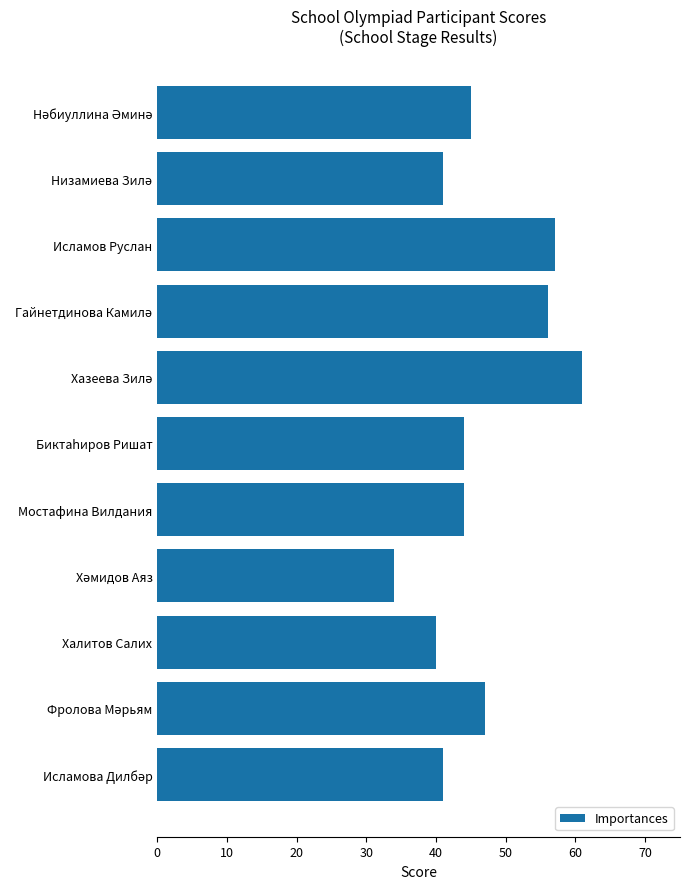

How many series are shown in this chart?

1